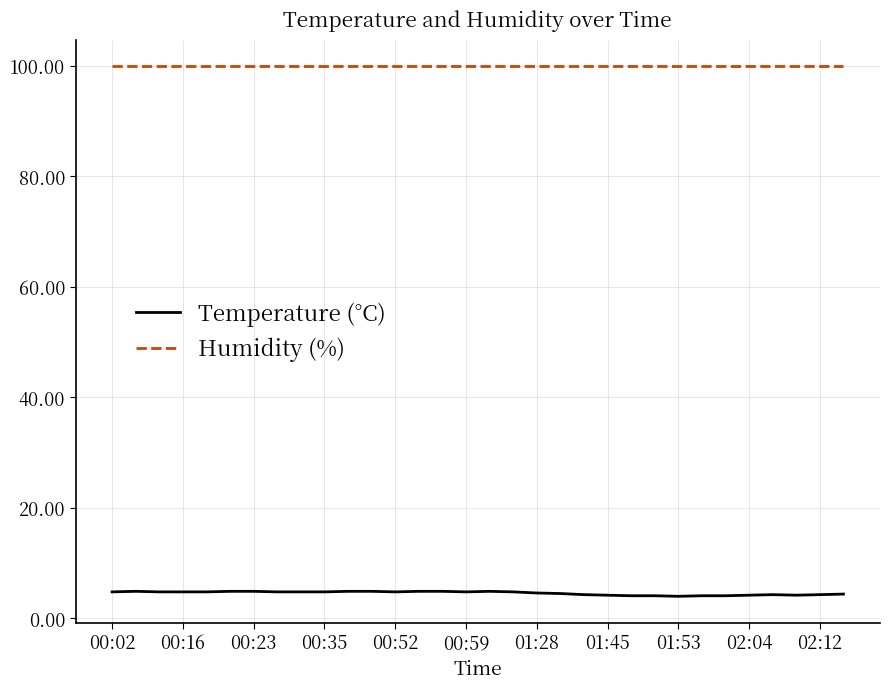

Which series has the largest range (max minus min)?

Temperature (°C)